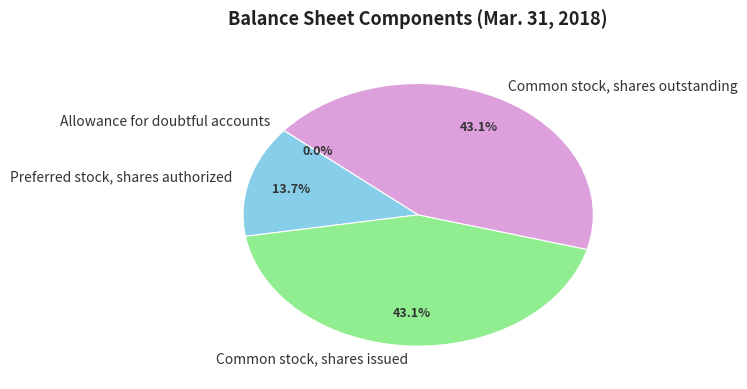

Does any single category account for the majority?

No